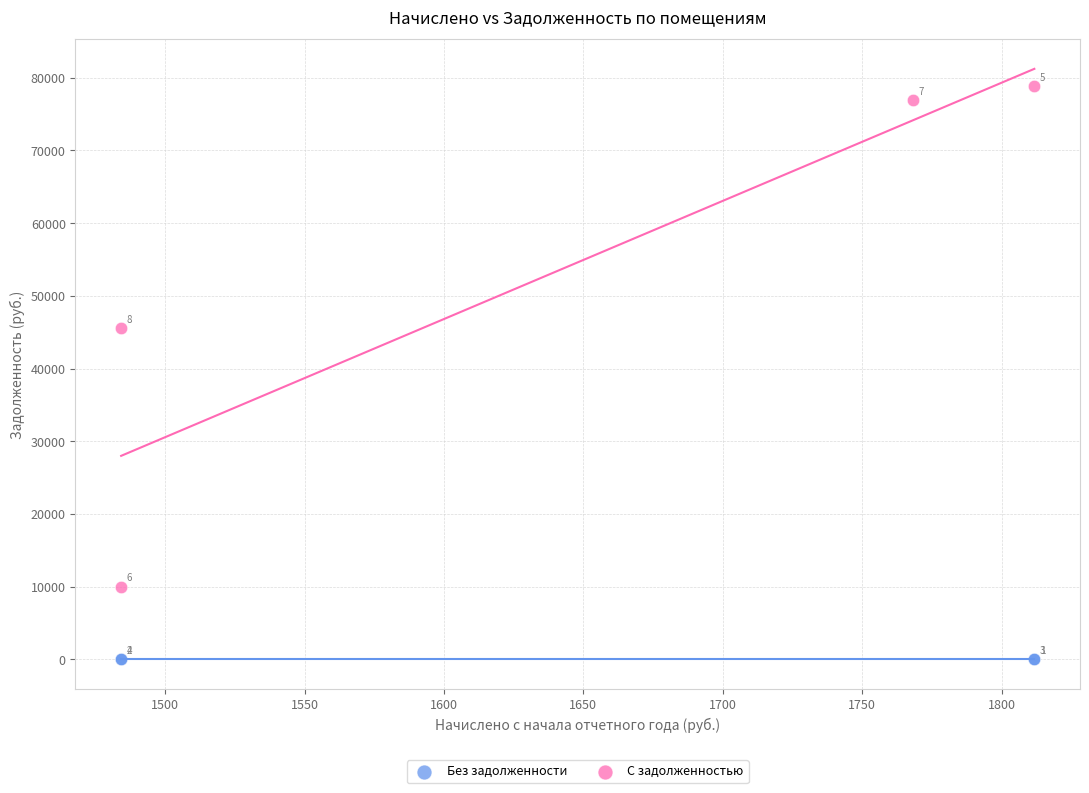

Which series reaches the maximum Y coordinate?

С задолженностью